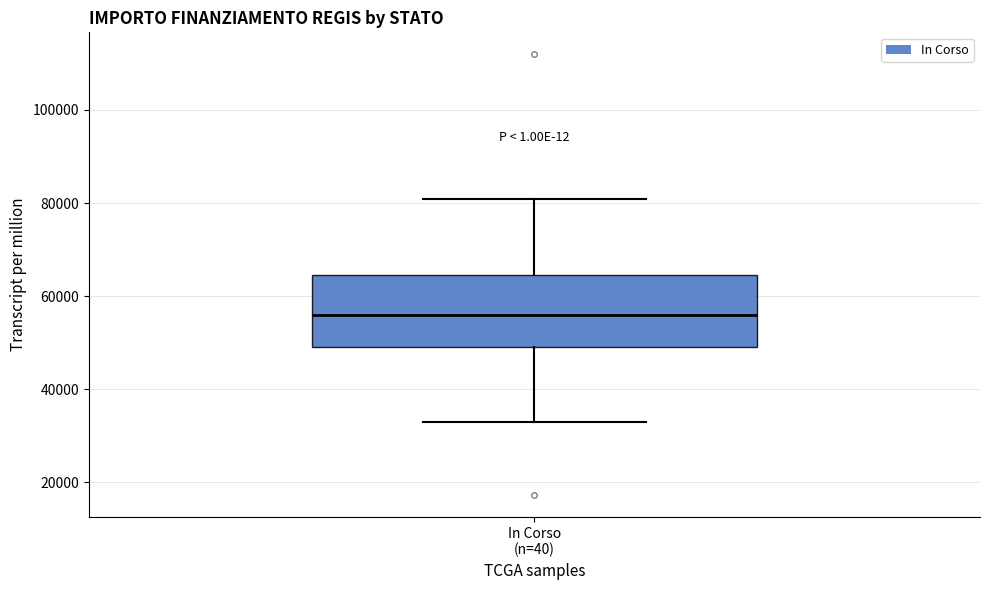

Where is the upper edge of the box for In Corso (n=40) on the y-axis? The values are not printed on the chart, so give them approximately, as read against the axis.

64000